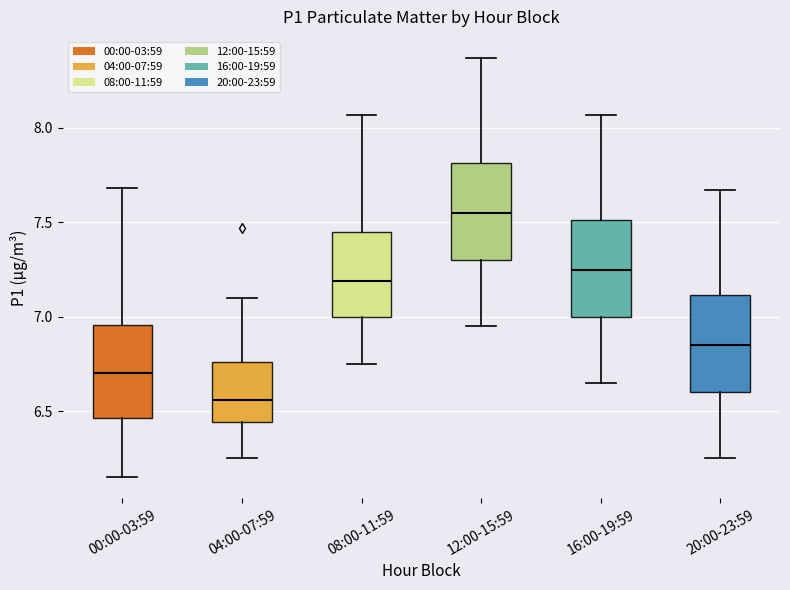

Reading left to right, transcribe this box plot: for each box, give where its median line is, the range the box spans, and where its two whiskers end, as read against the y-axis. The values are not printed on the chart, so give them approximately, as read against the axis.

00:00-03:59: median 6.70, box 6.45 to 6.95, whiskers 6.15 to 7.70
04:00-07:59: median 6.55, box 6.45 to 6.75, whiskers 6.25 to 7.10
08:00-11:59: median 7.20, box 7.00 to 7.45, whiskers 6.75 to 8.05
12:00-15:59: median 7.55, box 7.30 to 7.80, whiskers 6.95 to 8.35
16:00-19:59: median 7.25, box 7.00 to 7.50, whiskers 6.65 to 8.05
20:00-23:59: median 6.85, box 6.60 to 7.10, whiskers 6.25 to 7.65